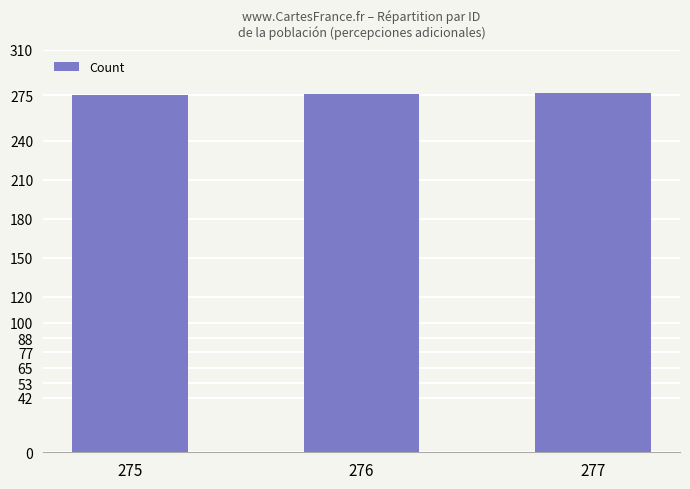

The value at 276 is 276. True or false?

True